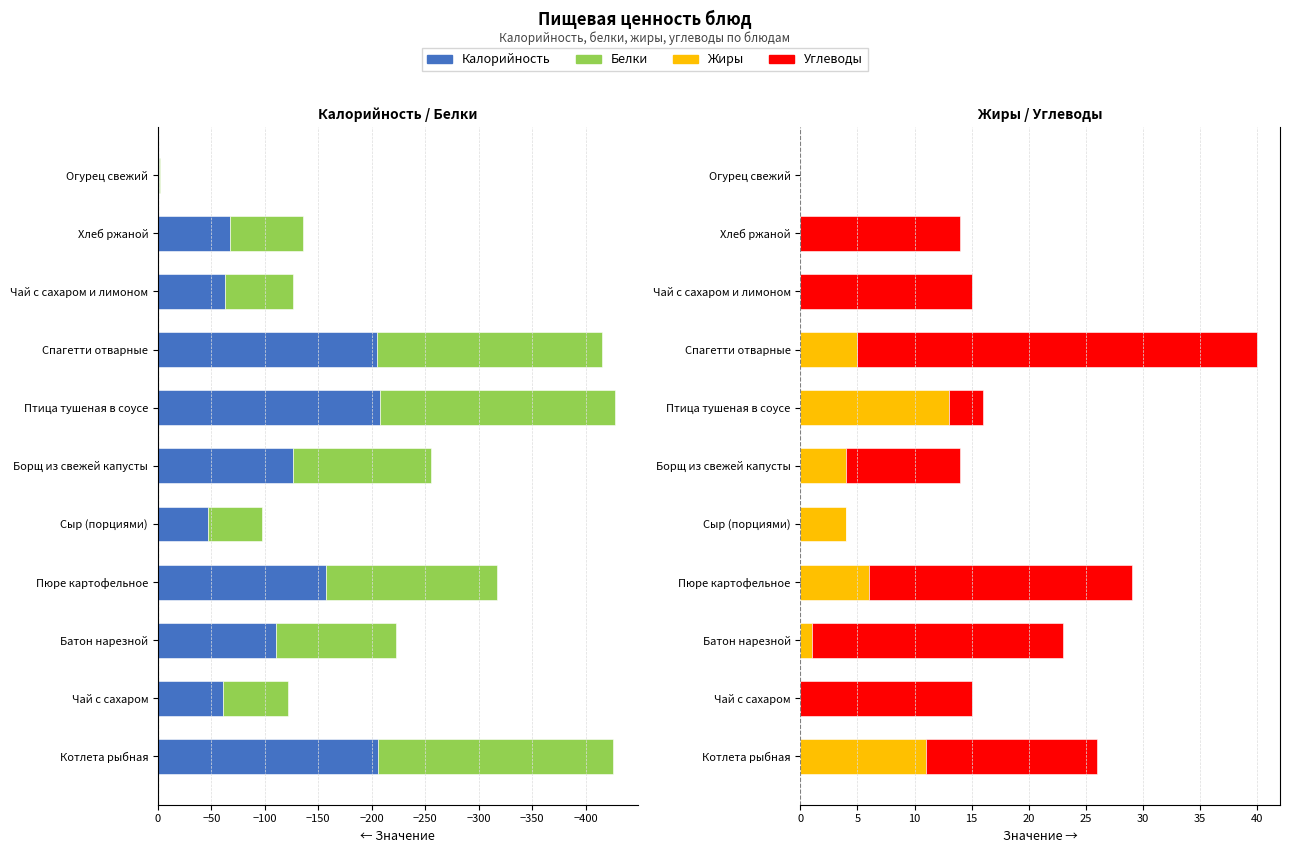

What is the value of the Калорийность bar at the 8th from the left?

-205